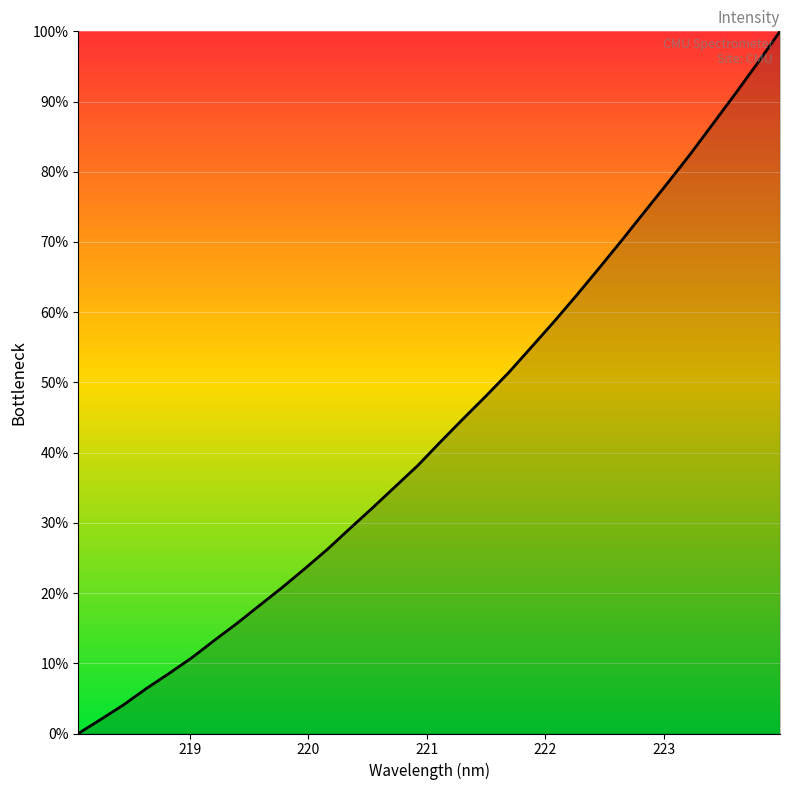

What is the difference between the maximum and minimum values?

100.0